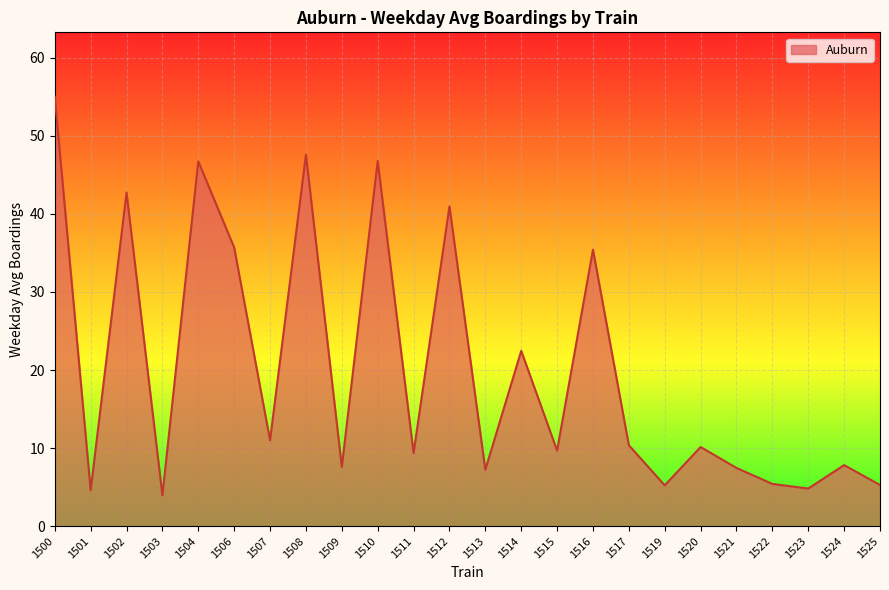

What is the ratio of the value at 1520 to the value at 1508?

0.2